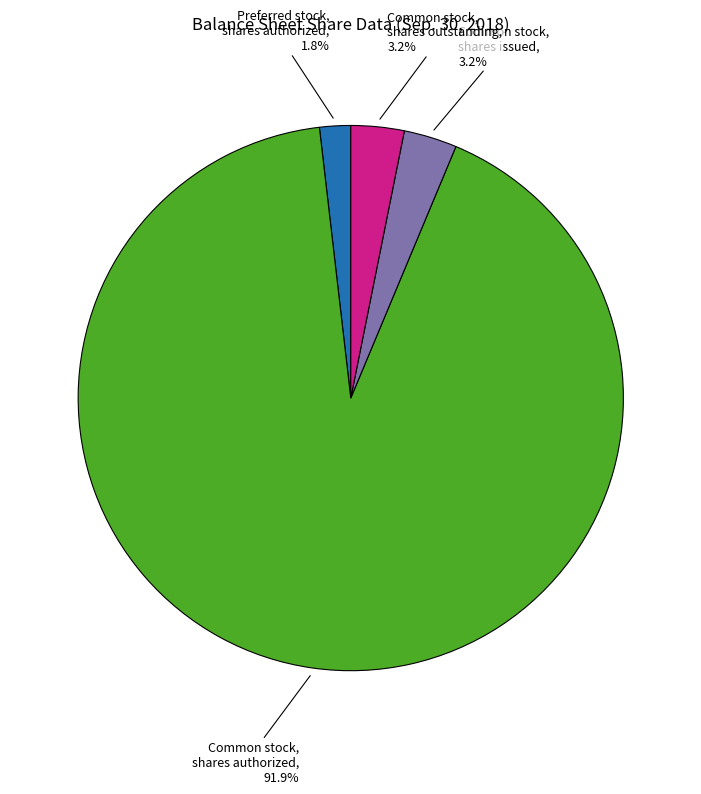

To the nearest percent, what is the difference between the largest and smallest slice percentages?

90%